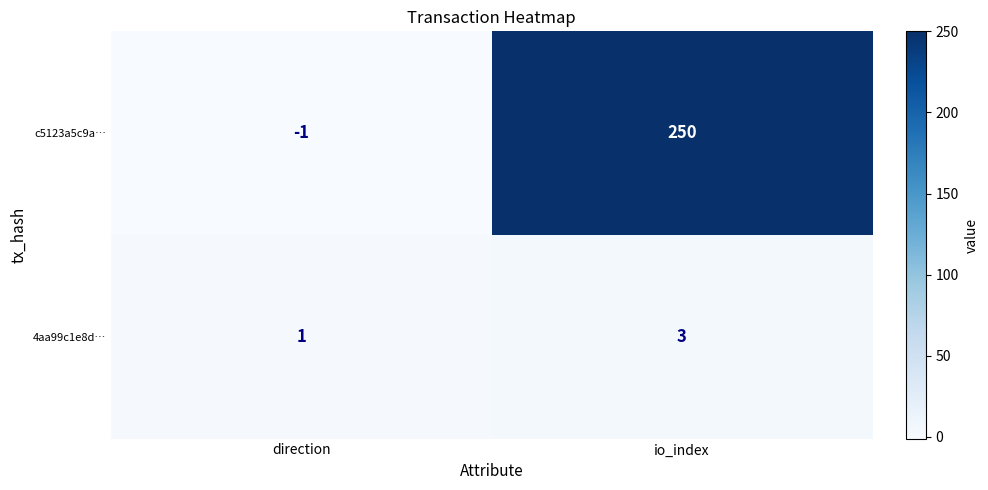

At which label is 4aa99c1e8d… closest to 2?

direction